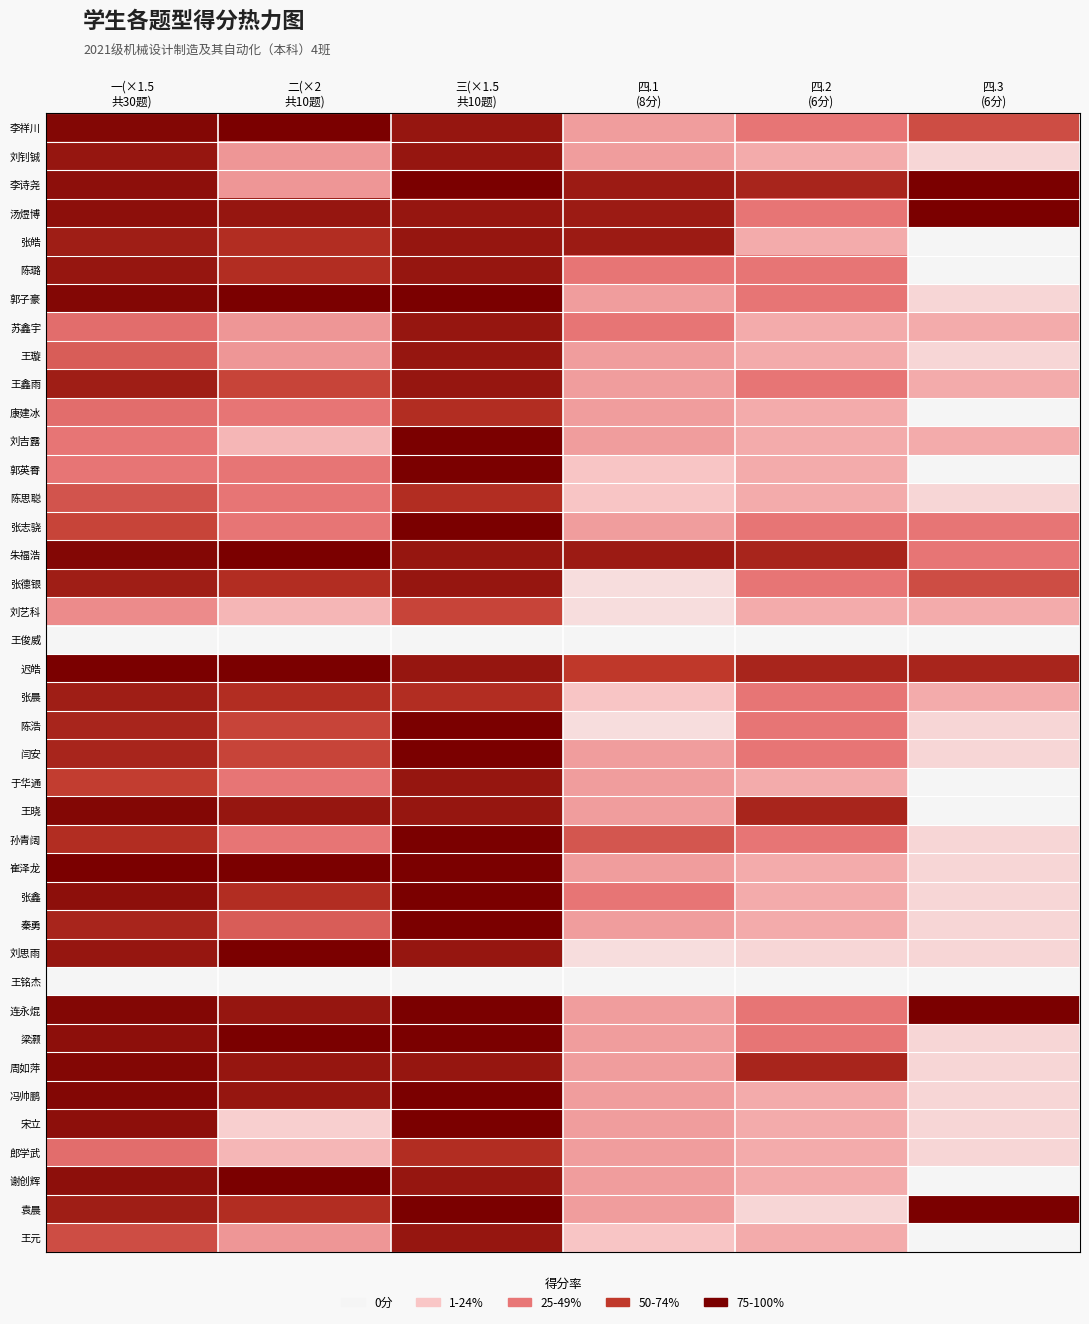

Reading left to right, transcribe all the data shown in this chart.

李祥川: 一(×1.5
共30题)=1.0	二(×2
共10题)=1.0	三(×1.5
共10题)=0.9	四.1
(8分)=0.4	四.2
(6分)=0.5	四.3
(6分)=0.7
刘钊铖: 一(×1.5
共30题)=0.9	二(×2
共10题)=0.4	三(×1.5
共10题)=0.9	四.1
(8分)=0.4	四.2
(6分)=0.3	四.3
(6分)=0.2
李诗尧: 一(×1.5
共30题)=0.9	二(×2
共10题)=0.4	三(×1.5
共10题)=1.0	四.1
(8分)=0.9	四.2
(6分)=0.8	四.3
(6分)=1.0
汤煜博: 一(×1.5
共30题)=0.9	二(×2
共10题)=0.9	三(×1.5
共10题)=0.9	四.1
(8分)=0.9	四.2
(6分)=0.5	四.3
(6分)=1.0
张皓: 一(×1.5
共30题)=0.9	二(×2
共10题)=0.8	三(×1.5
共10题)=0.9	四.1
(8分)=0.9	四.2
(6分)=0.3	四.3
(6分)=0.0
陈璐: 一(×1.5
共30题)=0.9	二(×2
共10题)=0.8	三(×1.5
共10题)=0.9	四.1
(8分)=0.5	四.2
(6分)=0.5	四.3
(6分)=0.0
郭子豪: 一(×1.5
共30题)=1.0	二(×2
共10题)=1.0	三(×1.5
共10题)=1.0	四.1
(8分)=0.4	四.2
(6分)=0.5	四.3
(6分)=0.2
苏鑫宇: 一(×1.5
共30题)=0.5	二(×2
共10题)=0.4	三(×1.5
共10题)=0.9	四.1
(8分)=0.5	四.2
(6分)=0.3	四.3
(6分)=0.3
王璇: 一(×1.5
共30题)=0.6	二(×2
共10题)=0.4	三(×1.5
共10题)=0.9	四.1
(8分)=0.4	四.2
(6分)=0.3	四.3
(6分)=0.2
王鑫雨: 一(×1.5
共30题)=0.9	二(×2
共10题)=0.7	三(×1.5
共10题)=0.9	四.1
(8分)=0.4	四.2
(6分)=0.5	四.3
(6分)=0.3
康建冰: 一(×1.5
共30题)=0.5	二(×2
共10题)=0.5	三(×1.5
共10题)=0.8	四.1
(8分)=0.4	四.2
(6分)=0.3	四.3
(6分)=0.0
刘吉露: 一(×1.5
共30题)=0.5	二(×2
共10题)=0.3	三(×1.5
共10题)=1.0	四.1
(8分)=0.4	四.2
(6分)=0.3	四.3
(6分)=0.3
郭英霄: 一(×1.5
共30题)=0.5	二(×2
共10题)=0.5	三(×1.5
共10题)=1.0	四.1
(8分)=0.2	四.2
(6分)=0.3	四.3
(6分)=0.0
陈思聪: 一(×1.5
共30题)=0.6	二(×2
共10题)=0.5	三(×1.5
共10题)=0.8	四.1
(8分)=0.2	四.2
(6分)=0.3	四.3
(6分)=0.2
张志骁: 一(×1.5
共30题)=0.7	二(×2
共10题)=0.5	三(×1.5
共10题)=1.0	四.1
(8分)=0.4	四.2
(6分)=0.5	四.3
(6分)=0.5
朱福浩: 一(×1.5
共30题)=1.0	二(×2
共10题)=1.0	三(×1.5
共10题)=0.9	四.1
(8分)=0.9	四.2
(6分)=0.8	四.3
(6分)=0.5
张德银: 一(×1.5
共30题)=0.9	二(×2
共10题)=0.8	三(×1.5
共10题)=0.9	四.1
(8分)=0.1	四.2
(6分)=0.5	四.3
(6分)=0.7
刘艺科: 一(×1.5
共30题)=0.4	二(×2
共10题)=0.3	三(×1.5
共10题)=0.7	四.1
(8分)=0.1	四.2
(6分)=0.3	四.3
(6分)=0.3
王俊威: 一(×1.5
共30题)=0.0	二(×2
共10题)=0.0	三(×1.5
共10题)=0.0	四.1
(8分)=0.0	四.2
(6分)=0.0	四.3
(6分)=0.0
迟皓: 一(×1.5
共30题)=1.0	二(×2
共10题)=1.0	三(×1.5
共10题)=0.9	四.1
(8分)=0.8	四.2
(6分)=0.8	四.3
(6分)=0.8
张晨: 一(×1.5
共30题)=0.9	二(×2
共10题)=0.8	三(×1.5
共10题)=0.8	四.1
(8分)=0.2	四.2
(6分)=0.5	四.3
(6分)=0.3
陈浩: 一(×1.5
共30题)=0.8	二(×2
共10题)=0.7	三(×1.5
共10题)=1.0	四.1
(8分)=0.1	四.2
(6分)=0.5	四.3
(6分)=0.2
闫安: 一(×1.5
共30题)=0.8	二(×2
共10题)=0.7	三(×1.5
共10题)=1.0	四.1
(8分)=0.4	四.2
(6分)=0.5	四.3
(6分)=0.2
于华通: 一(×1.5
共30题)=0.7	二(×2
共10题)=0.5	三(×1.5
共10题)=0.9	四.1
(8分)=0.4	四.2
(6分)=0.3	四.3
(6分)=0.0
王晓: 一(×1.5
共30题)=1.0	二(×2
共10题)=0.9	三(×1.5
共10题)=0.9	四.1
(8分)=0.4	四.2
(6分)=0.8	四.3
(6分)=0.0
孙青阔: 一(×1.5
共30题)=0.8	二(×2
共10题)=0.5	三(×1.5
共10题)=1.0	四.1
(8分)=0.6	四.2
(6分)=0.5	四.3
(6分)=0.2
崔泽龙: 一(×1.5
共30题)=1.0	二(×2
共10题)=1.0	三(×1.5
共10题)=1.0	四.1
(8分)=0.4	四.2
(6分)=0.3	四.3
(6分)=0.2
张鑫: 一(×1.5
共30题)=0.9	二(×2
共10题)=0.8	三(×1.5
共10题)=1.0	四.1
(8分)=0.5	四.2
(6分)=0.3	四.3
(6分)=0.2
秦勇: 一(×1.5
共30题)=0.8	二(×2
共10题)=0.6	三(×1.5
共10题)=1.0	四.1
(8分)=0.4	四.2
(6分)=0.3	四.3
(6分)=0.2
刘思雨: 一(×1.5
共30题)=0.9	二(×2
共10题)=1.0	三(×1.5
共10题)=0.9	四.1
(8分)=0.1	四.2
(6分)=0.2	四.3
(6分)=0.2
王铭杰: 一(×1.5
共30题)=0.0	二(×2
共10题)=0.0	三(×1.5
共10题)=0.0	四.1
(8分)=0.0	四.2
(6分)=0.0	四.3
(6分)=0.0
连永焜: 一(×1.5
共30题)=1.0	二(×2
共10题)=0.9	三(×1.5
共10题)=1.0	四.1
(8分)=0.4	四.2
(6分)=0.5	四.3
(6分)=1.0
梁灏: 一(×1.5
共30题)=0.9	二(×2
共10题)=1.0	三(×1.5
共10题)=1.0	四.1
(8分)=0.4	四.2
(6分)=0.5	四.3
(6分)=0.2
周如萍: 一(×1.5
共30题)=1.0	二(×2
共10题)=0.9	三(×1.5
共10题)=0.9	四.1
(8分)=0.4	四.2
(6分)=0.8	四.3
(6分)=0.2
冯帅鹏: 一(×1.5
共30题)=1.0	二(×2
共10题)=0.9	三(×1.5
共10题)=1.0	四.1
(8分)=0.4	四.2
(6分)=0.3	四.3
(6分)=0.2
宋立: 一(×1.5
共30题)=0.9	二(×2
共10题)=0.2	三(×1.5
共10题)=1.0	四.1
(8分)=0.4	四.2
(6分)=0.3	四.3
(6分)=0.2
郎学武: 一(×1.5
共30题)=0.5	二(×2
共10题)=0.3	三(×1.5
共10题)=0.8	四.1
(8分)=0.4	四.2
(6分)=0.3	四.3
(6分)=0.2
谢创辉: 一(×1.5
共30题)=0.9	二(×2
共10题)=1.0	三(×1.5
共10题)=0.9	四.1
(8分)=0.4	四.2
(6分)=0.3	四.3
(6分)=0.0
袁晨: 一(×1.5
共30题)=0.9	二(×2
共10题)=0.8	三(×1.5
共10题)=1.0	四.1
(8分)=0.4	四.2
(6分)=0.2	四.3
(6分)=1.0
王元: 一(×1.5
共30题)=0.7	二(×2
共10题)=0.4	三(×1.5
共10题)=0.9	四.1
(8分)=0.2	四.2
(6分)=0.3	四.3
(6分)=0.0